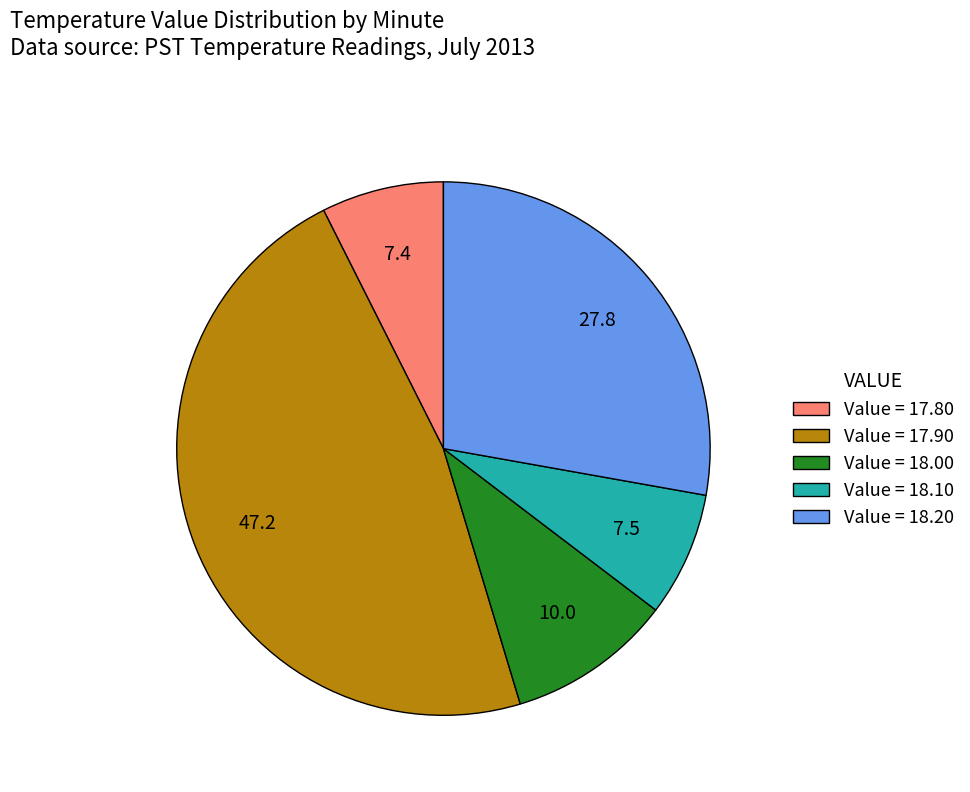

Does any single category account for the majority?

No